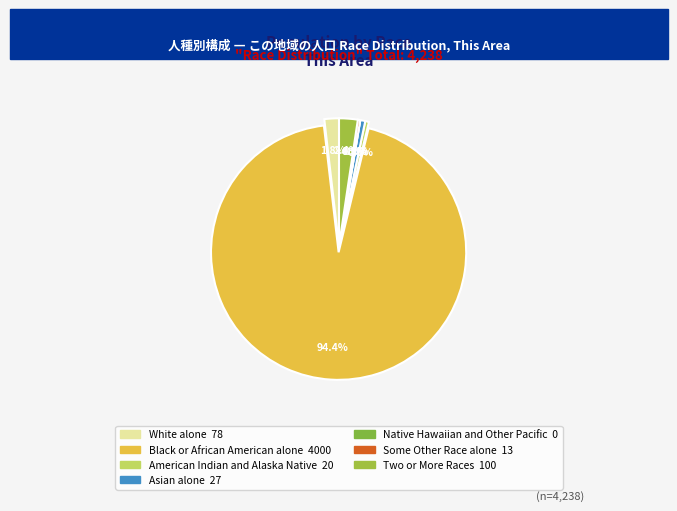

Which category has the smallest portion of the pie?

Native Hawaiian and Other Pacific